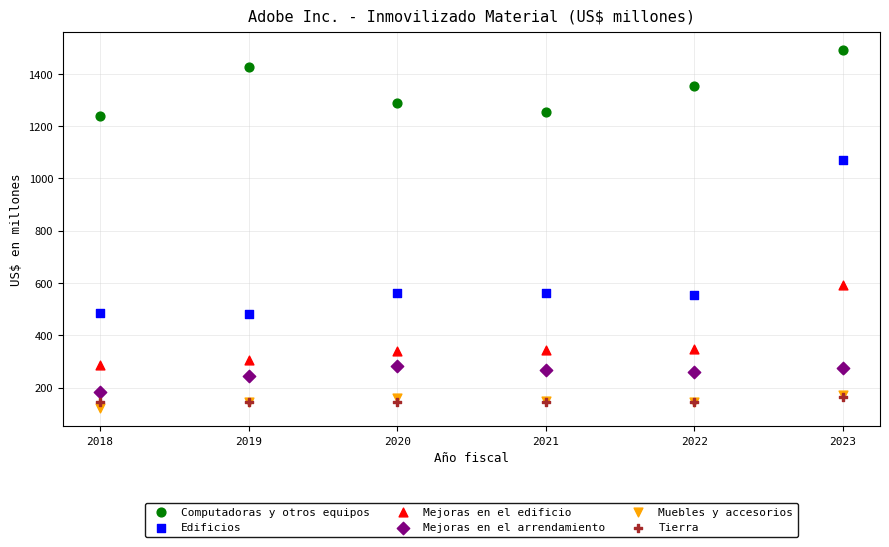

Across all series, what Y value is closest to 805?

591